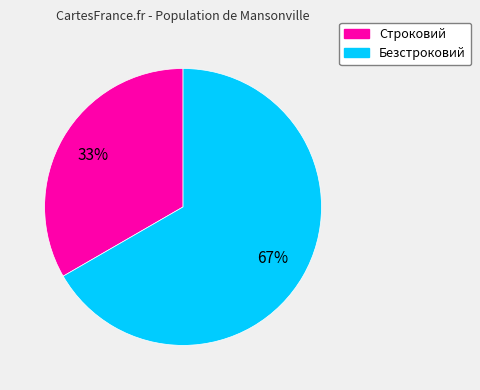

The Строковий slice represents 28% of the pie. True or false?

False